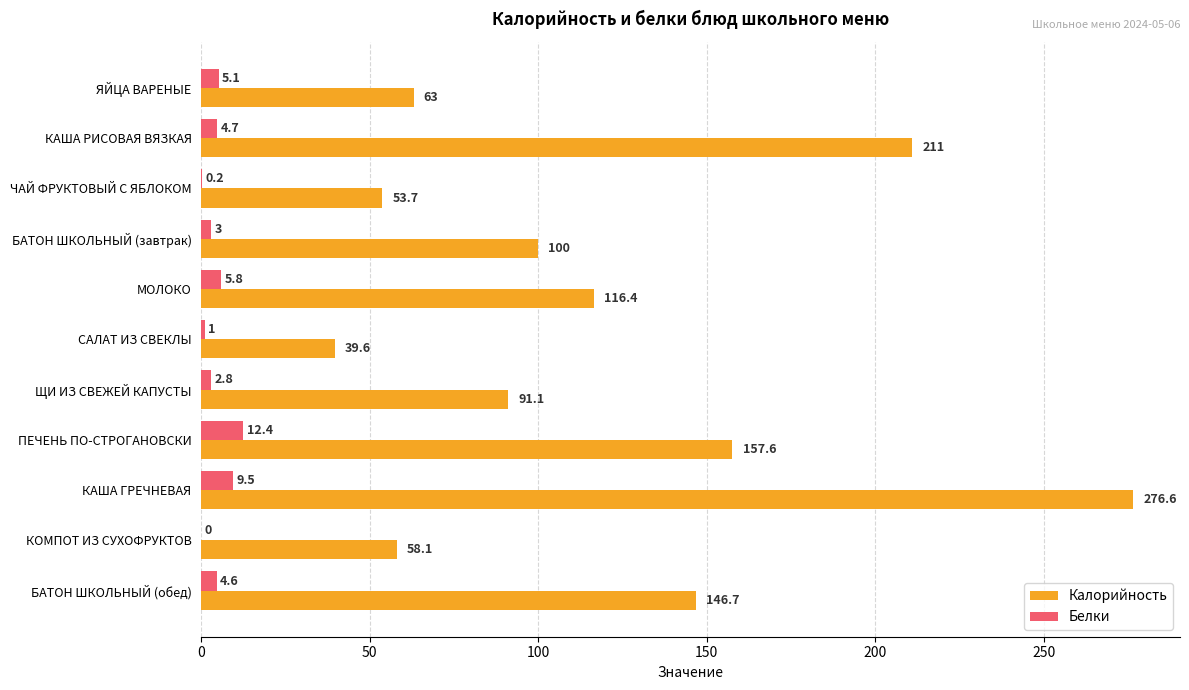

Is the value of Калорийность at КОМПОТ ИЗ СУХОФРУКТОВ greater than the value of Белки at БАТОН ШКОЛЬНЫЙ (обед)?

Yes